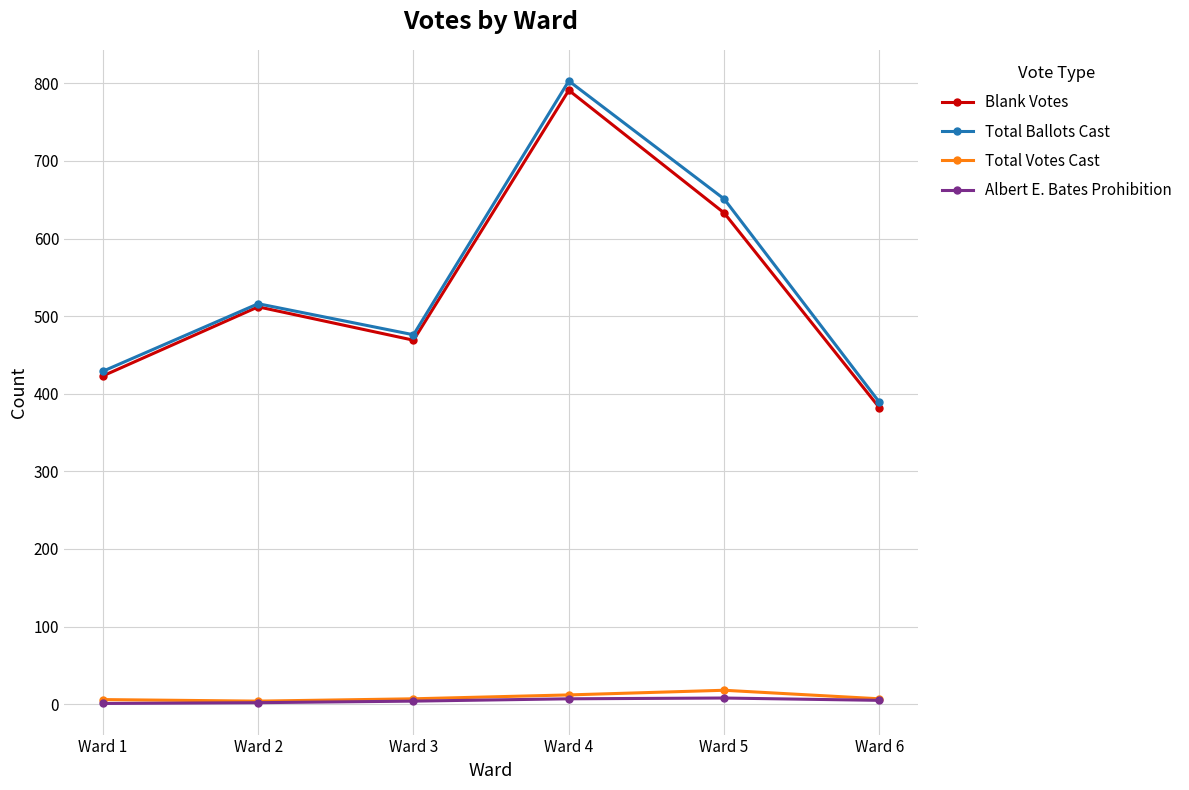

Is it true that Blank Votes equals 672 at Ward 1?

False